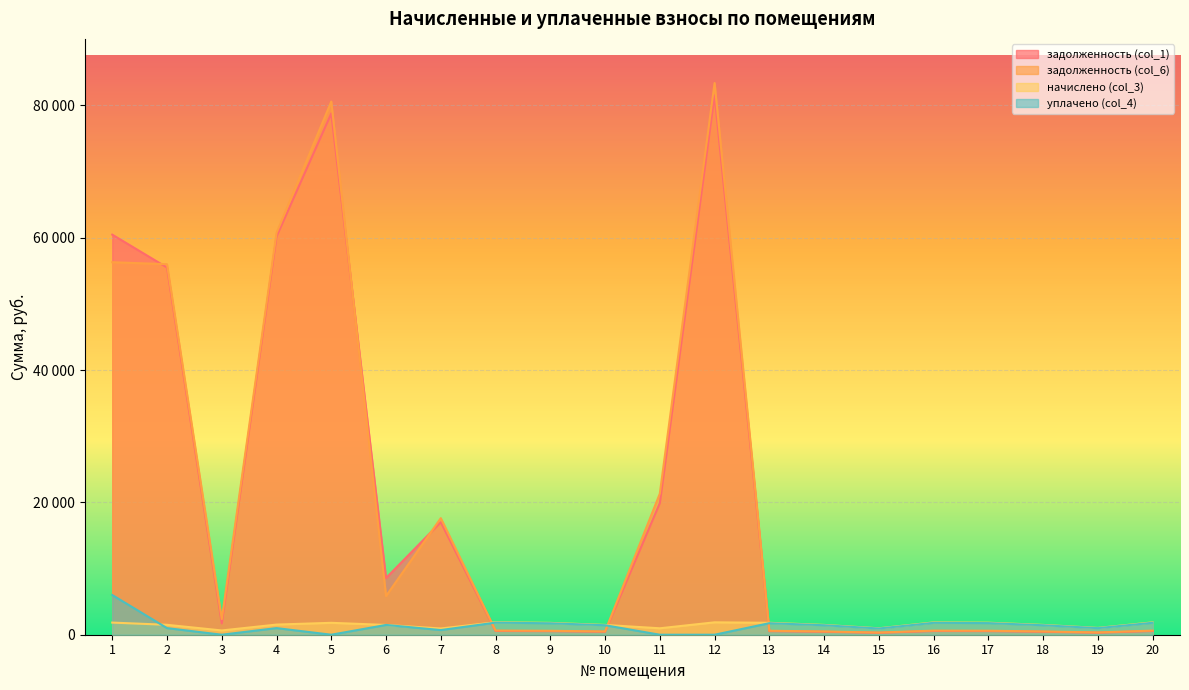

How many intersections are there between задолженность (col_6) and уплачено (col_4)?

3